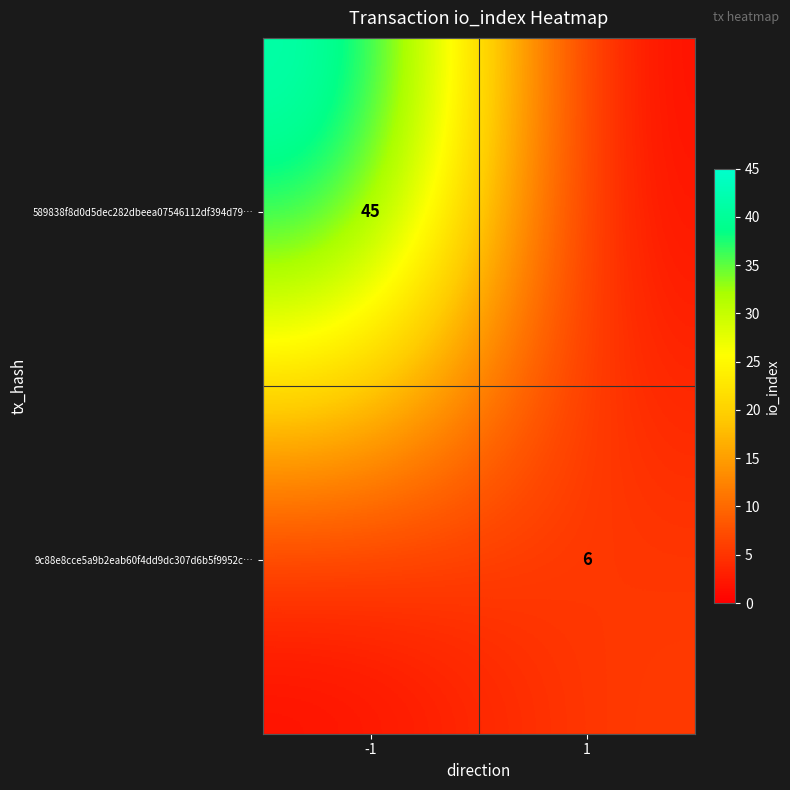

Is the value of 589838f8d0d5dec282dbeea07546112df394d79… at -1 greater than the value of 9c88e8cce5a9b2eab60f4dd9dc307d6b5f9952c… at 1?

Yes